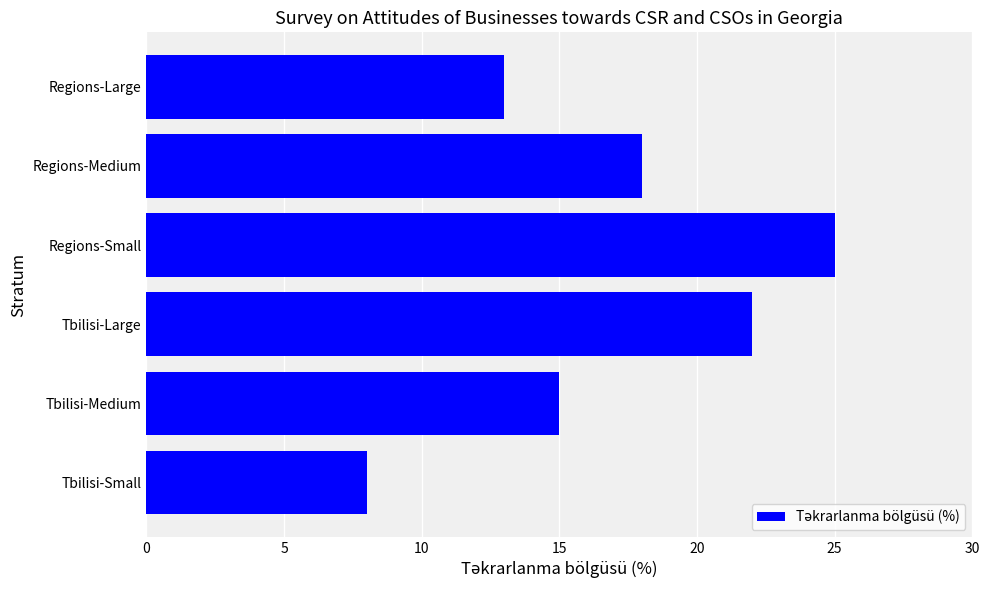

What is the difference between the maximum and second lowest values?

12